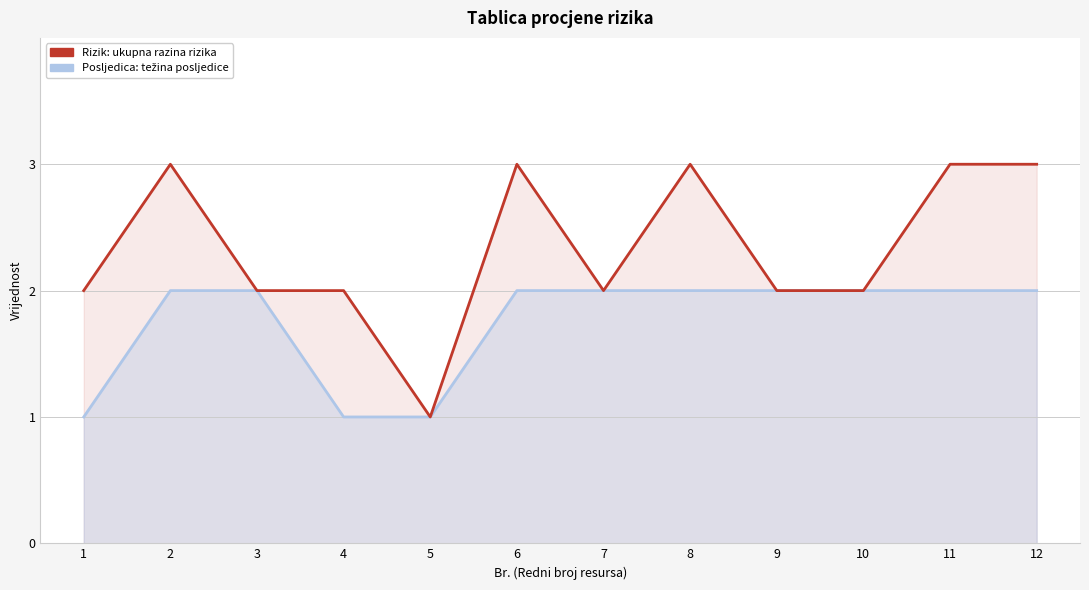

True or false: Rizik has more than 2 interior local peaks.

True